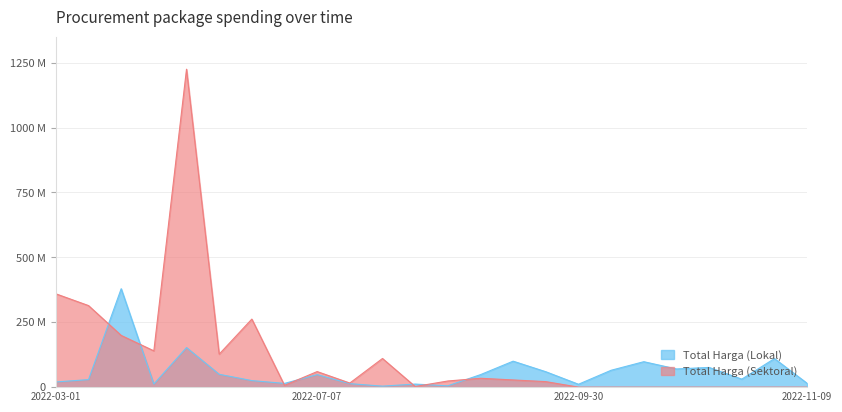

In Total Harga (Lokal), how many points are higher than both neighbors (excluding endpoints)?

8